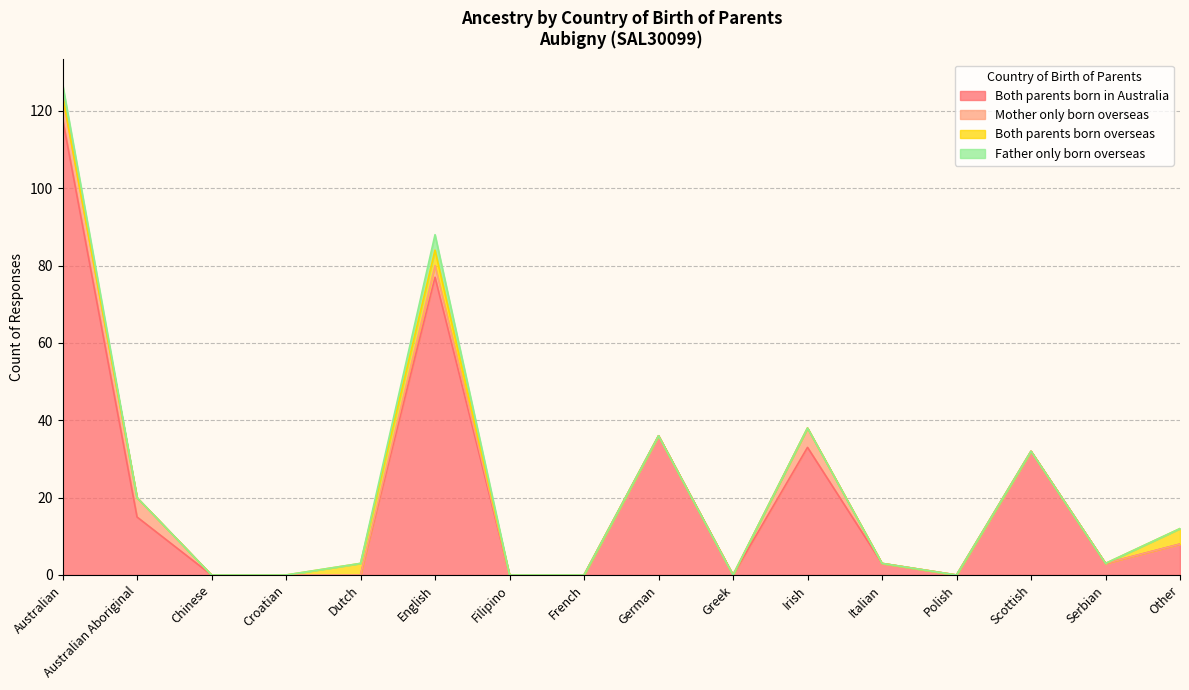

Is it true that Both parents born overseas equals -2 at Filipino?

False